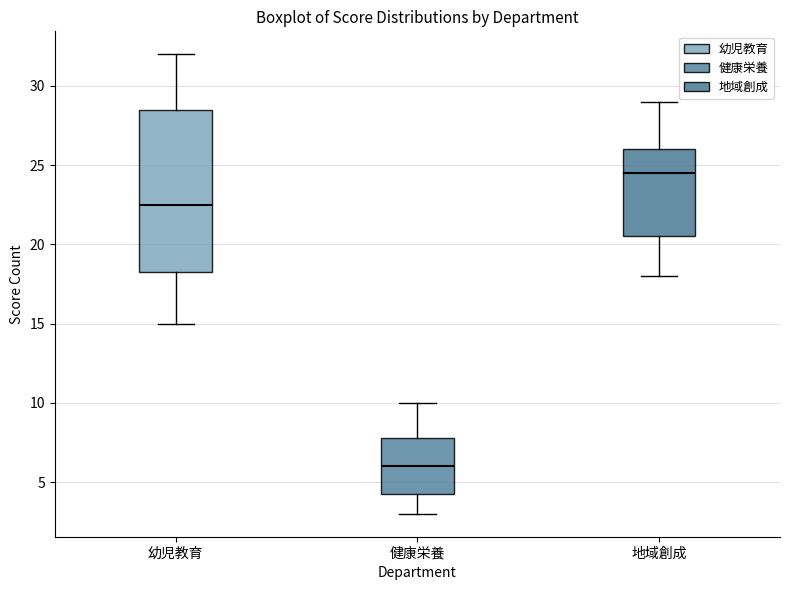

Where does the lower whisker of the box for 幼児教育 end on the y-axis? The values are not printed on the chart, so give them approximately, as read against the axis.

15.0